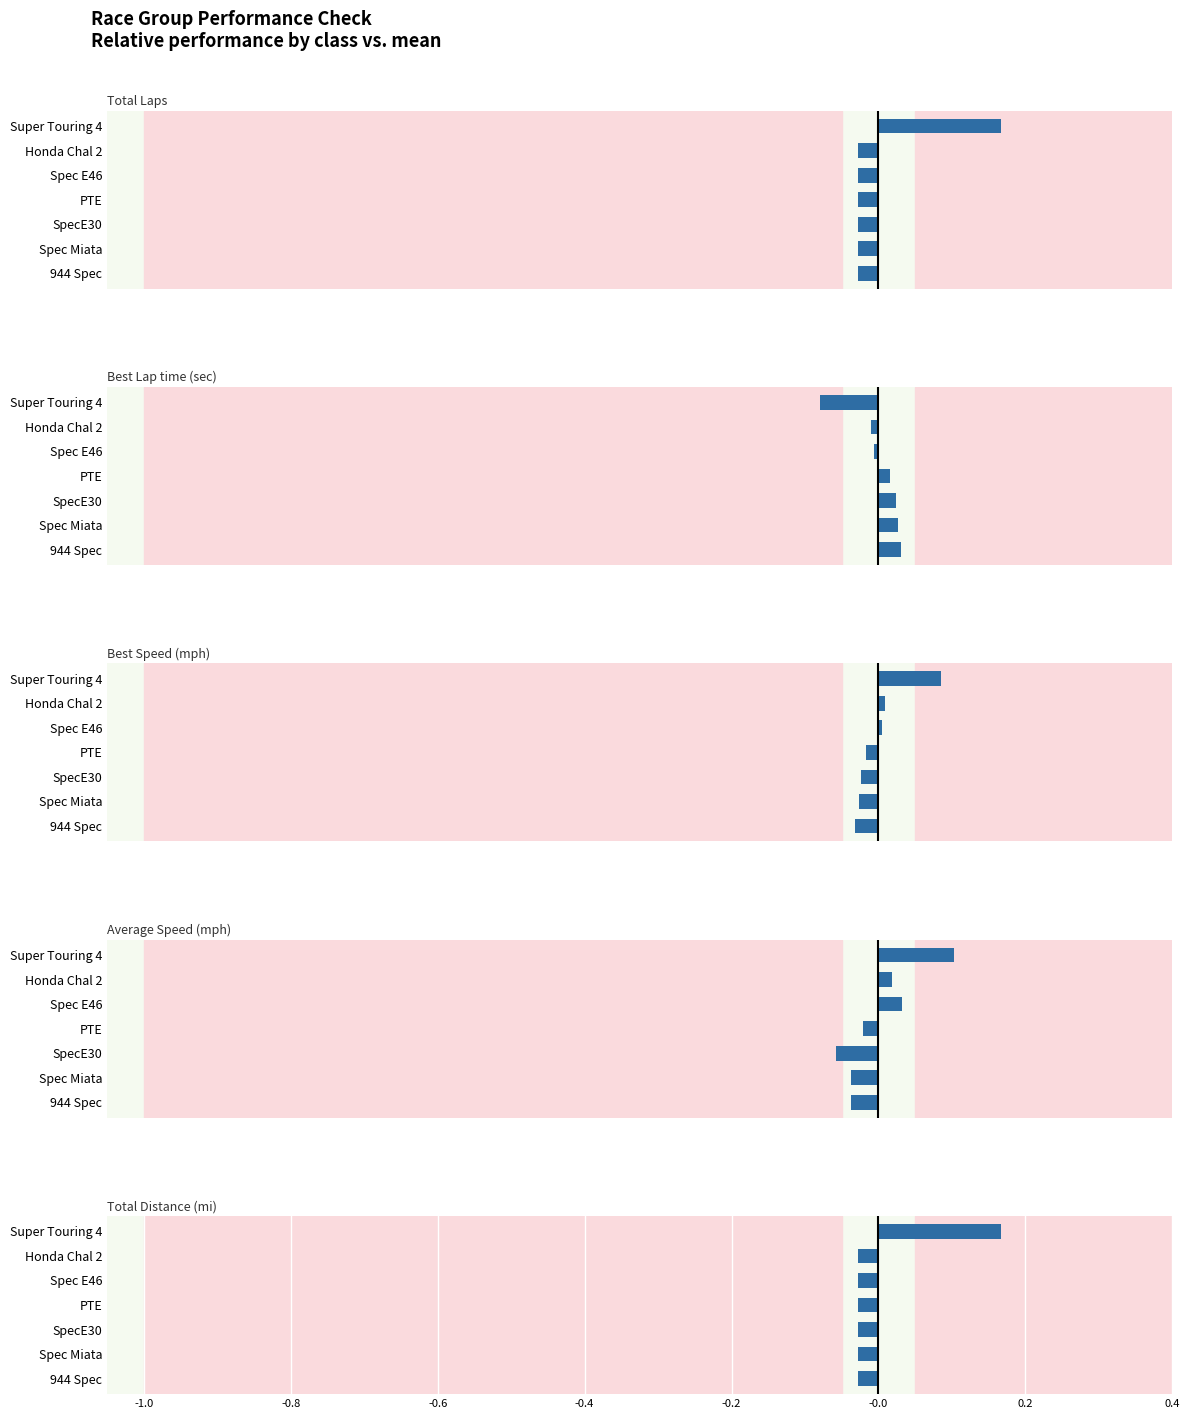

How many values in the Best Speed series exceed 0?

3